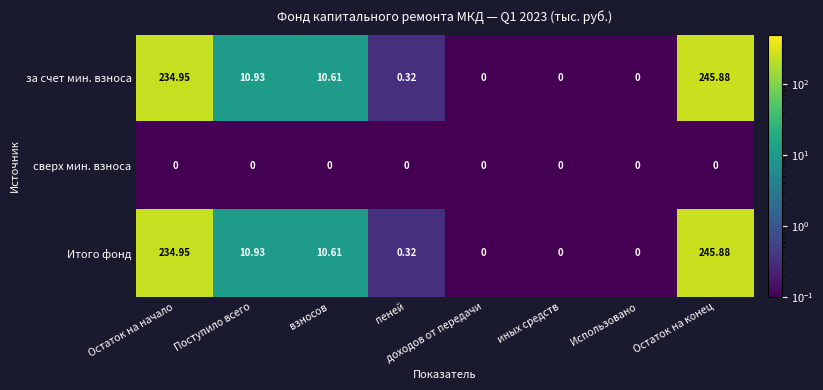

At which label is за счет мин. взноса closest to 122?

Поступило всего